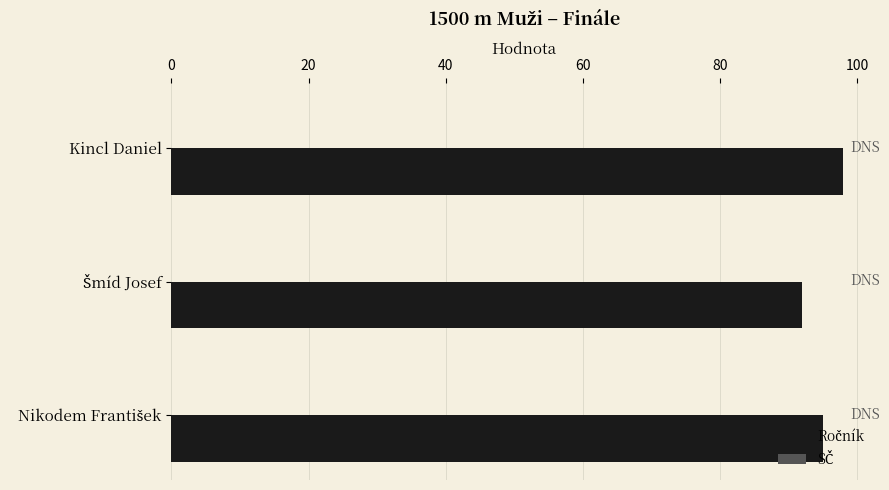

What is the sum of all values?

285